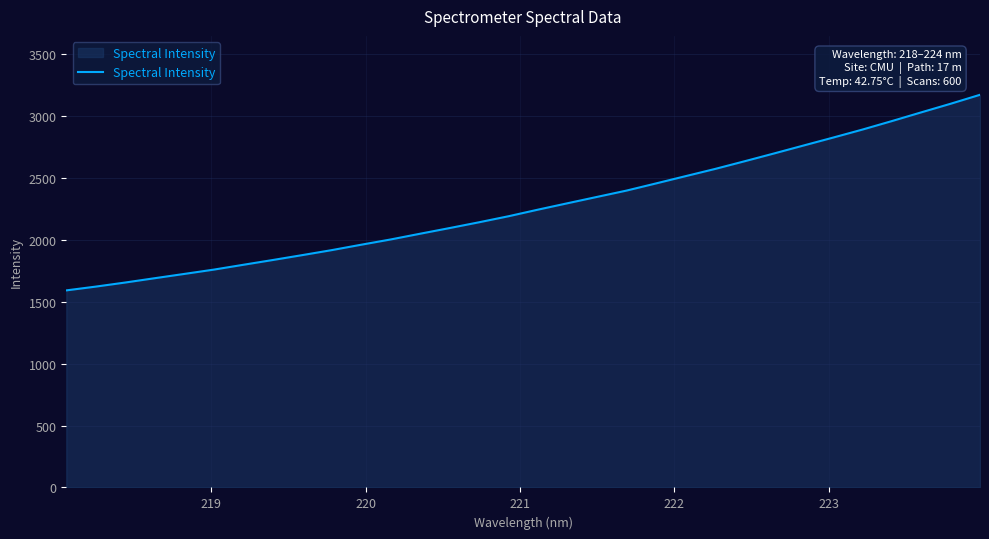

What is the minimum value shown in the chart?

1591.0